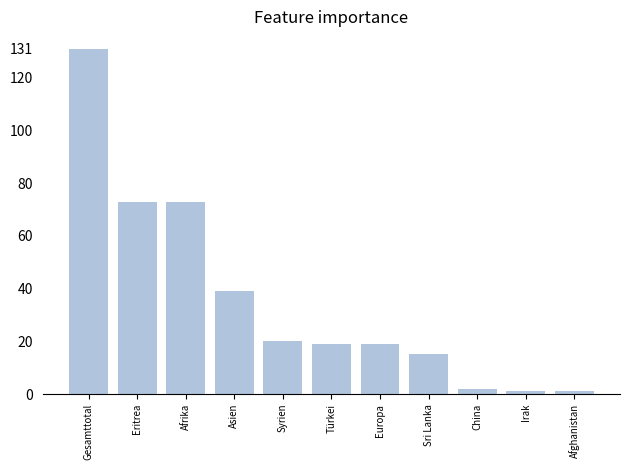

Are the bars horizontal?

No